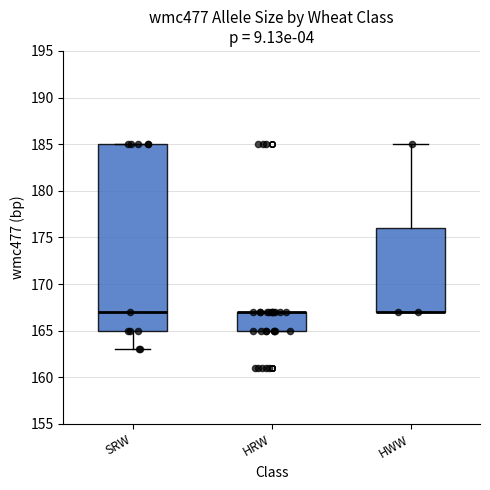

Reading left to right, read every box against the y-axis: the position of its median line, the range the box covers, and the ends of its whiskers. The values are not printed on the chart, so give them approximately, as read against the axis.

SRW: median 167, box 165 to 185, whiskers 163 to 185
HRW: median 167 (drawn on the box's upper edge), box 165 to 167, whiskers 165 to 167
HWW: median 167 (drawn on the box's lower edge), box 167 to 176, whiskers 167 to 185